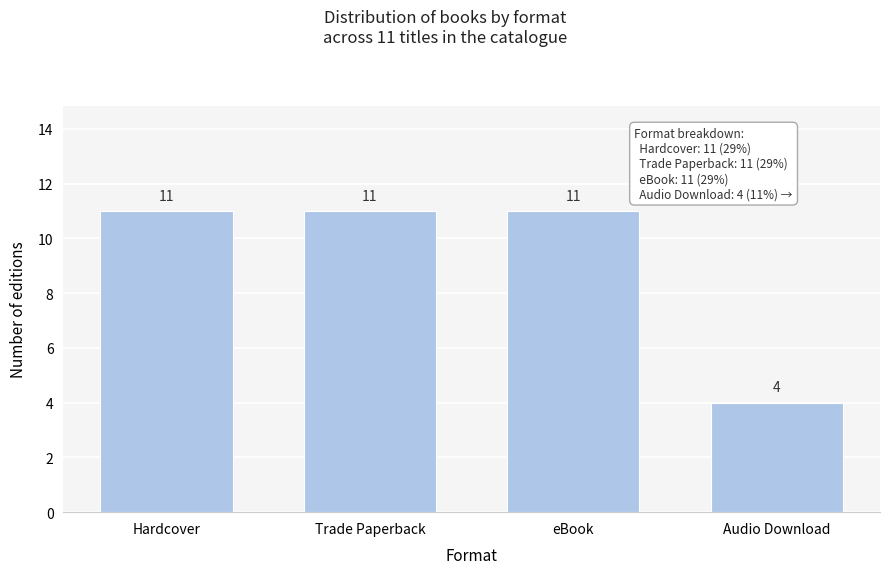

Reading right to left, list all the values displayed in this chart.

Audio Download=4	eBook=11	Trade Paperback=11	Hardcover=11